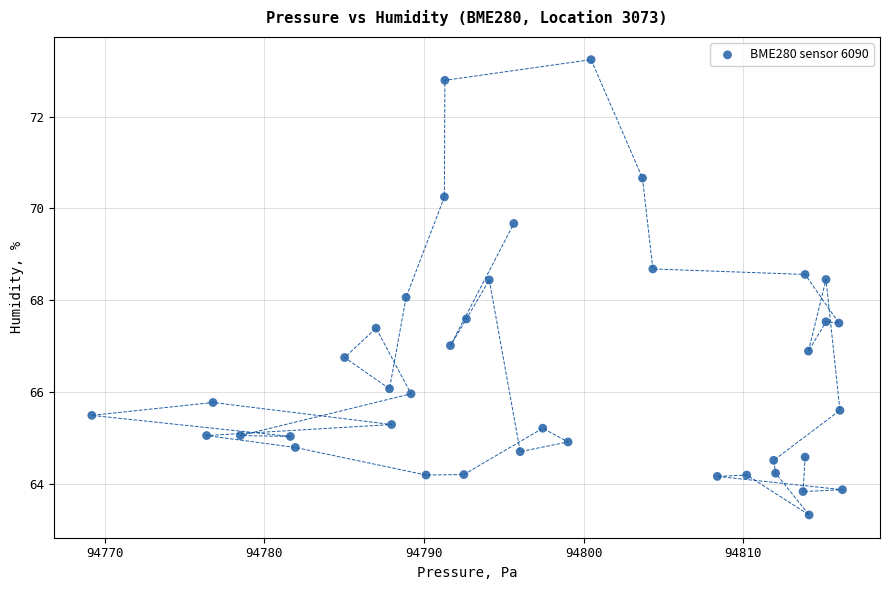

What is the range of Y values (max minus min)?

9.9